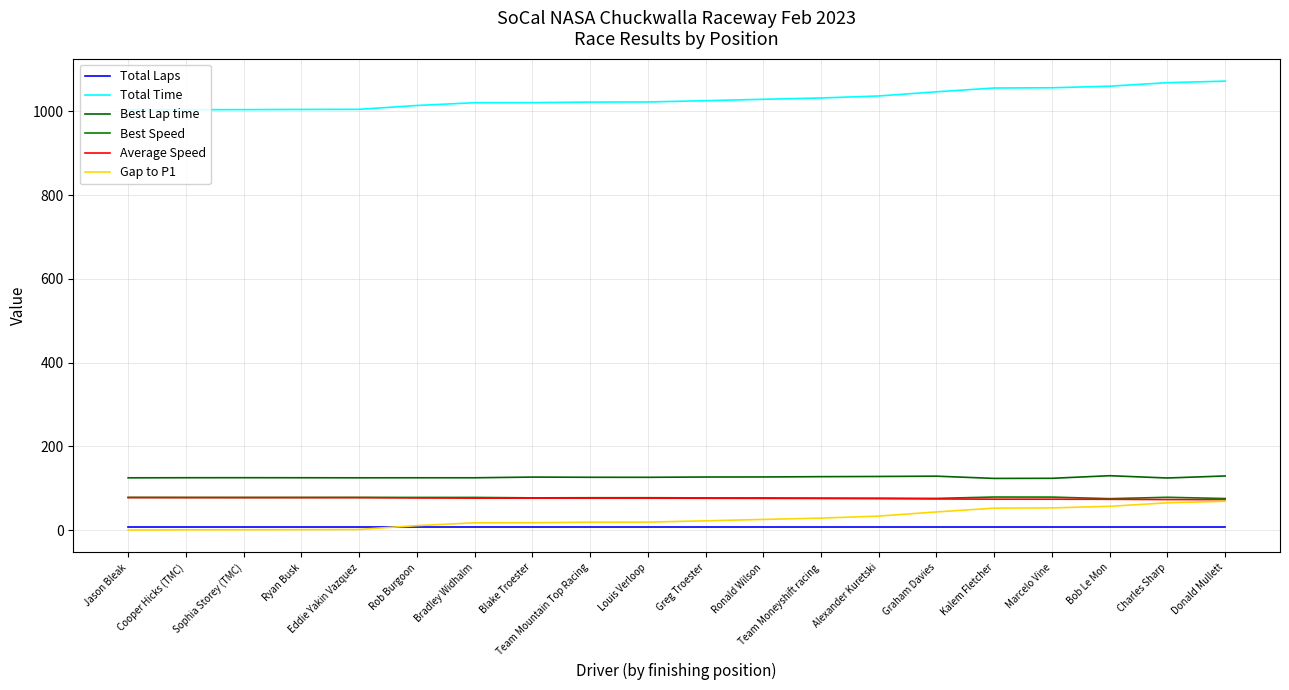

Does the chart display data point markers on the line(s)?

No